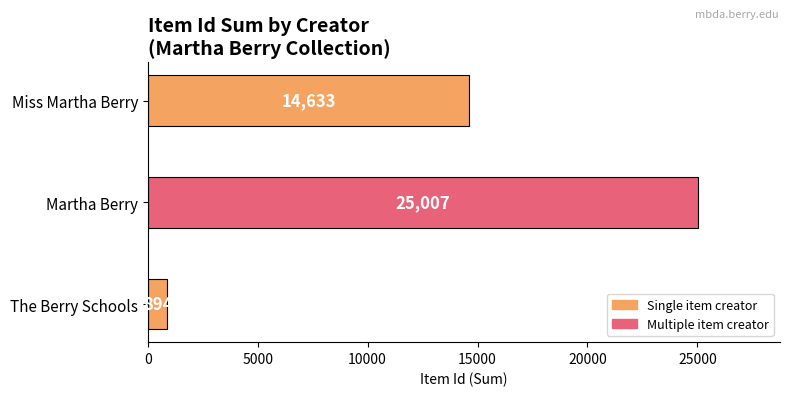

What is the maximum value shown in the chart?

25007